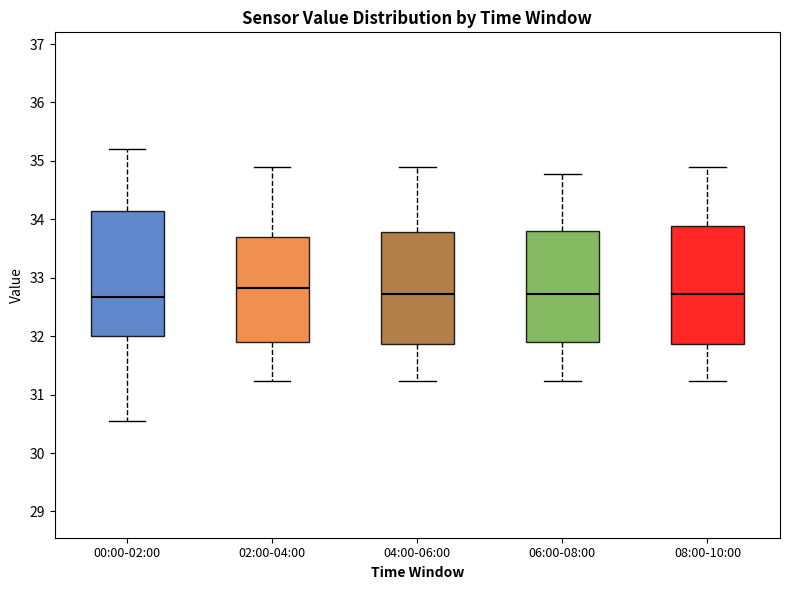

Where does the median line of the box for 04:00-06:00 sit on the y-axis? The values are not printed on the chart, so give them approximately, as read against the axis.

32.7